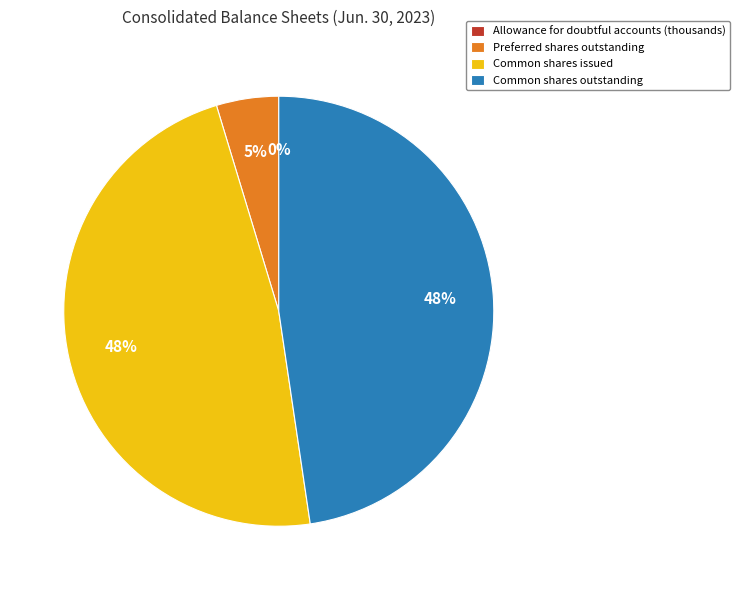

The Common shares outstanding slice represents 48% of the pie. True or false?

True